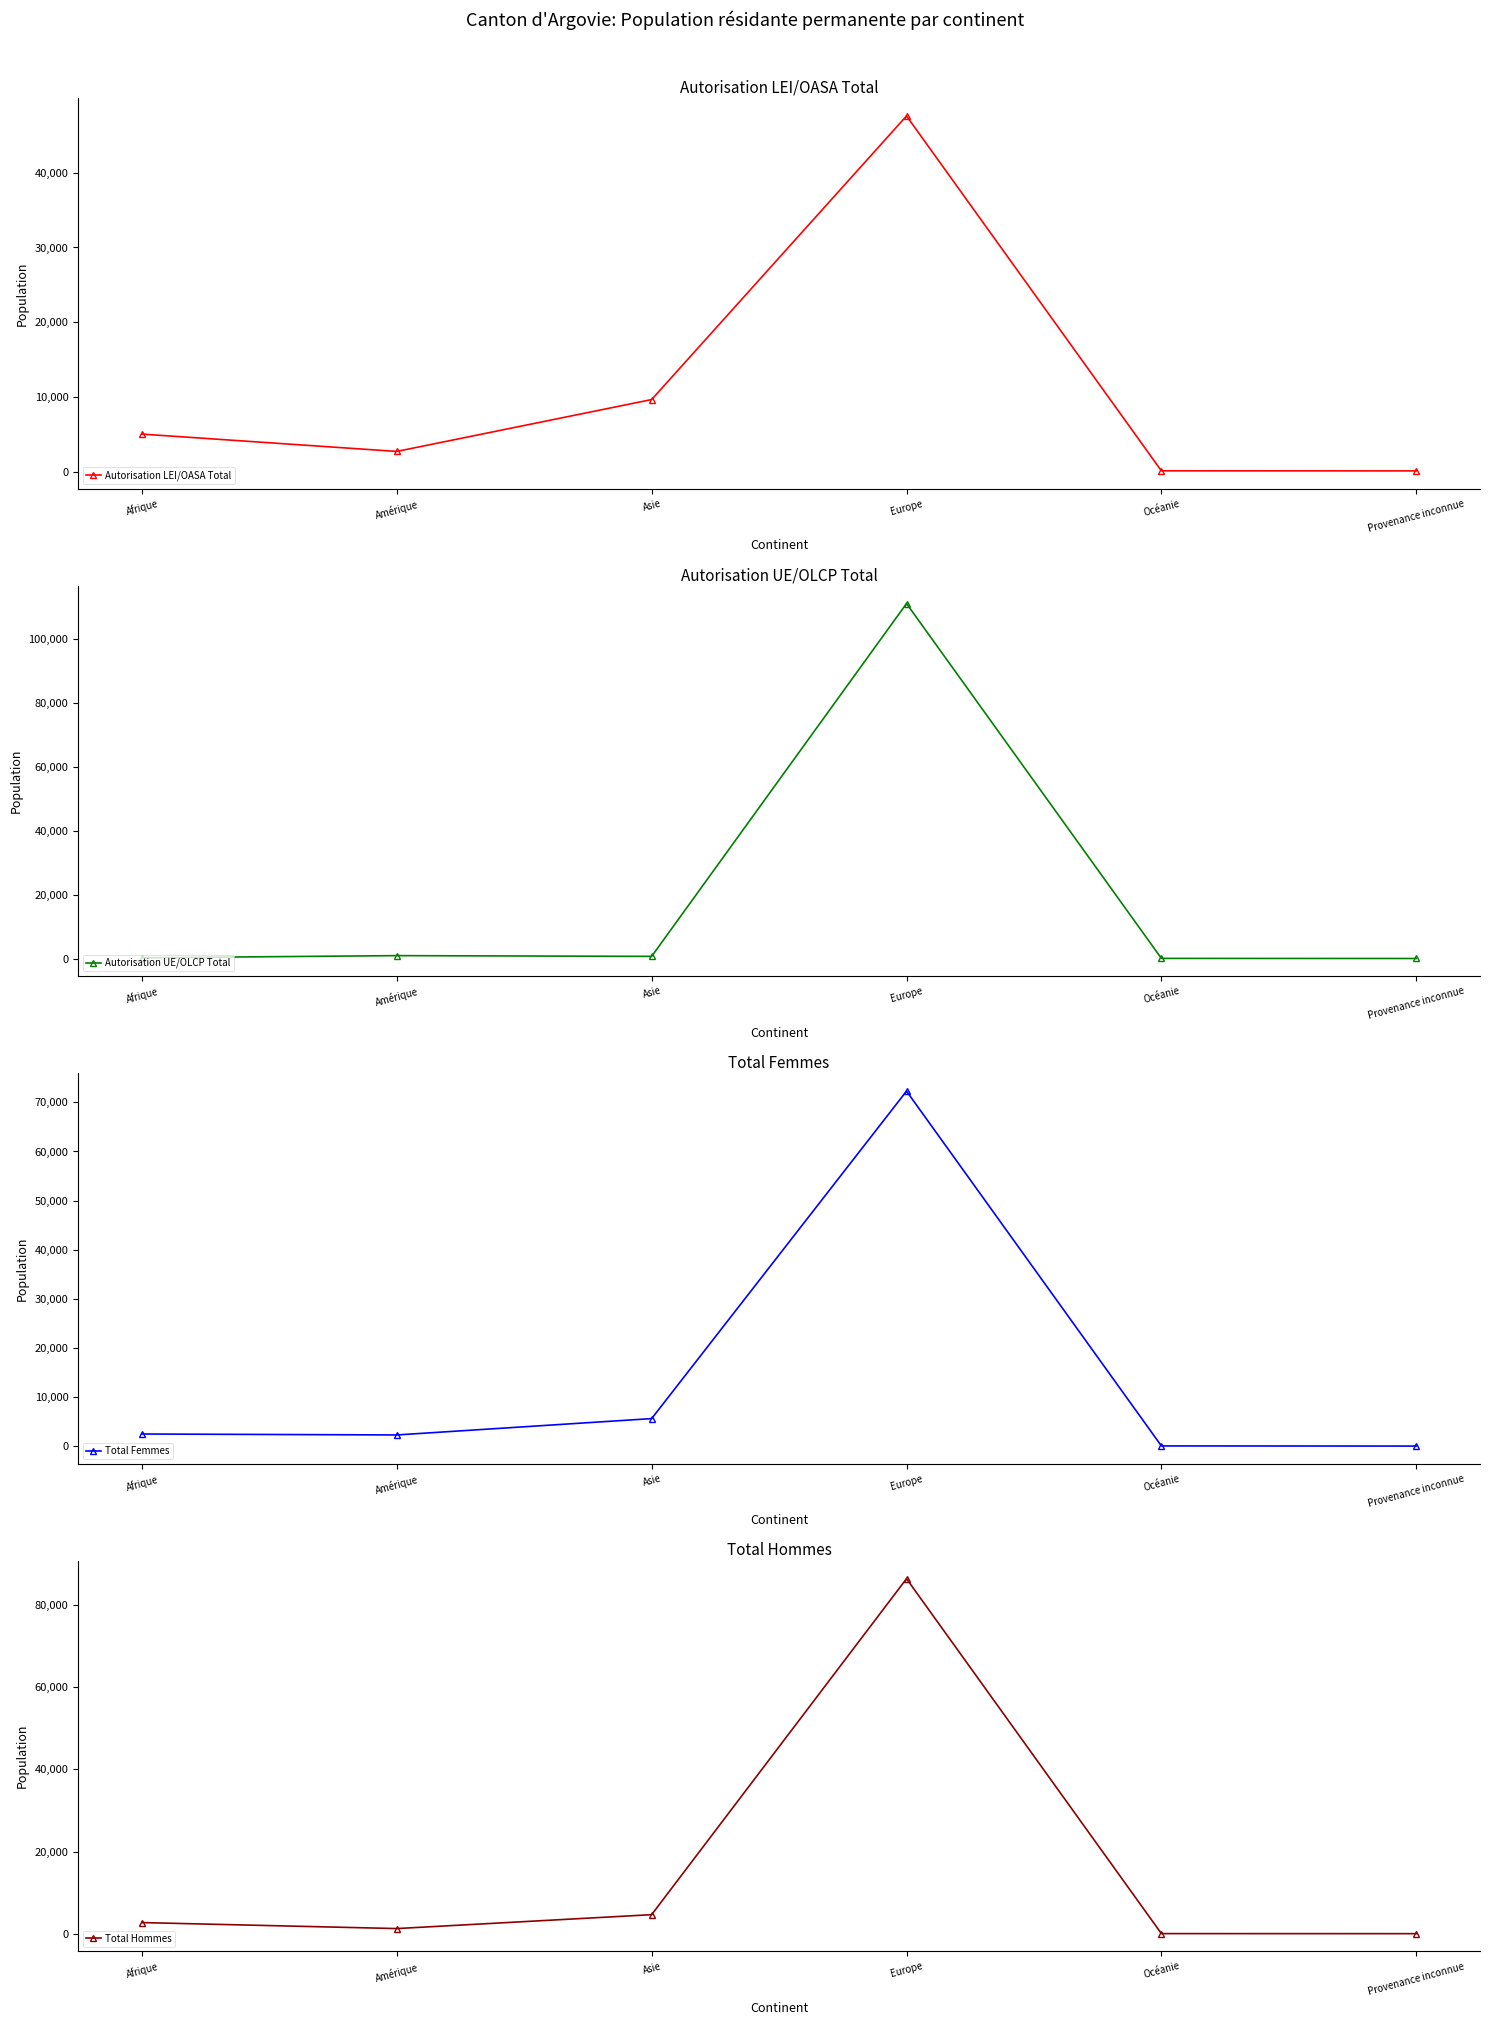

Where do Autorisation LEI/OASA Total and Total Femmes first cross each other?

Asie and Europe